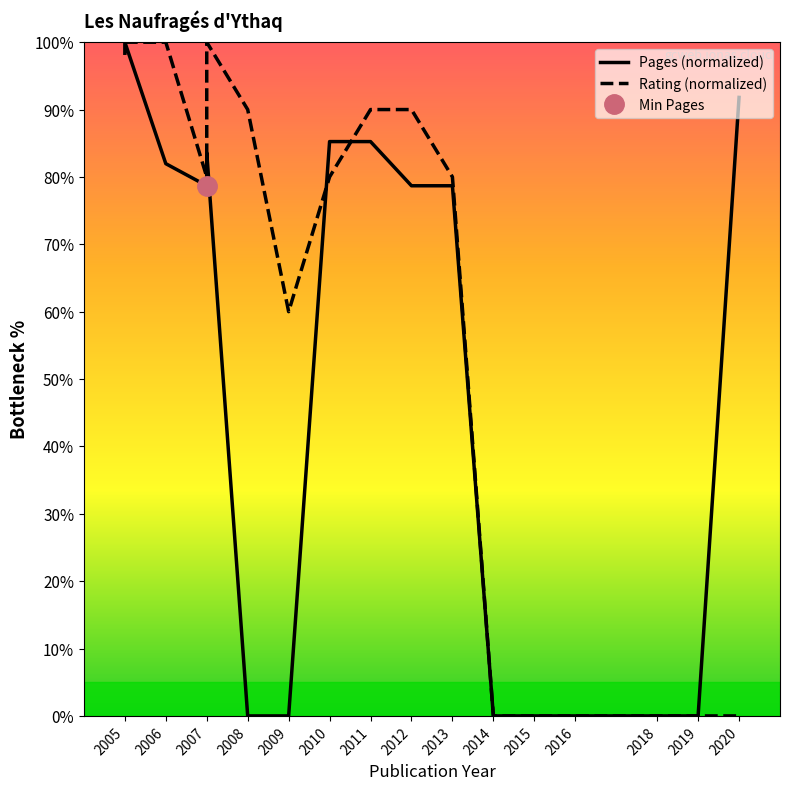

Which series has the largest range (max minus min)?

Pages (normalized)